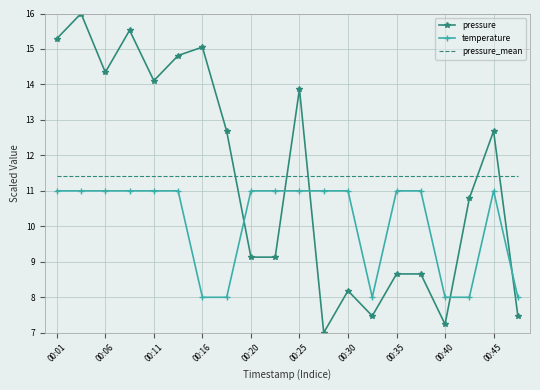

What are all the series names shown in the legend?

pressure, temperature, pressure_mean